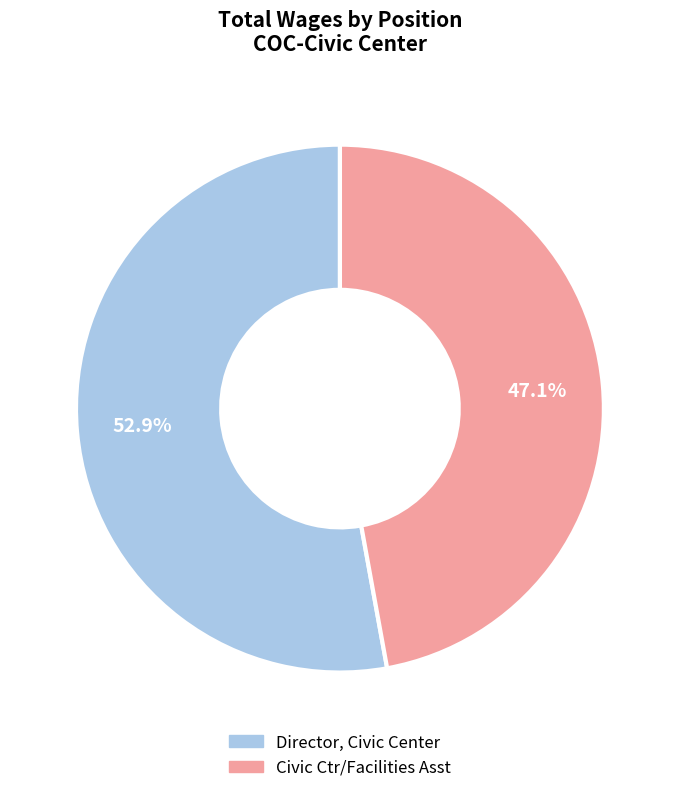

True or false: Civic Ctr/Facilities Asst accounts for 60% of the total.

False